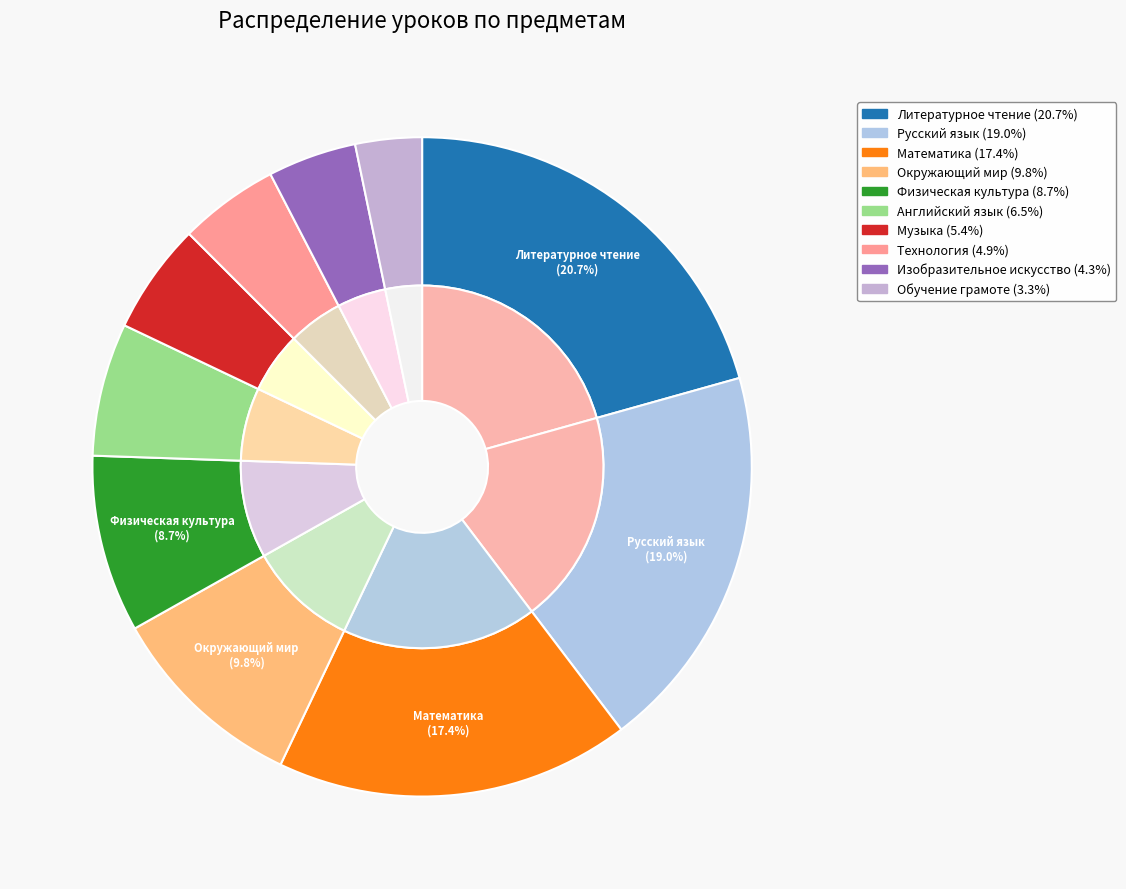

What percentage is the Окружающий мир slice, to the nearest percent?

10%